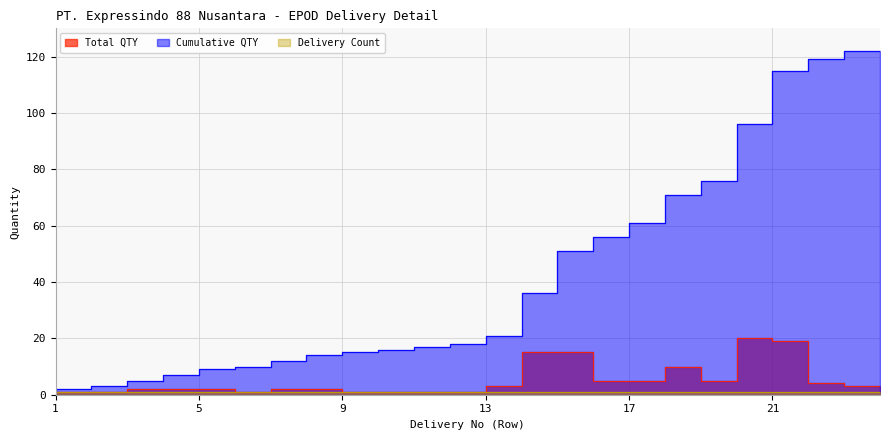

Reading left to right, what are all the values shown in this chart?

Total QTY: 1	1	1	2	2	2	1	2	2	1	1	1	1	3	15	15	5	5	10	5	20	19	4	3
Cumulative QTY: 1	2	3	5	7	9	10	12	14	15	16	17	18	21	36	51	56	61	71	76	96	115	119	122